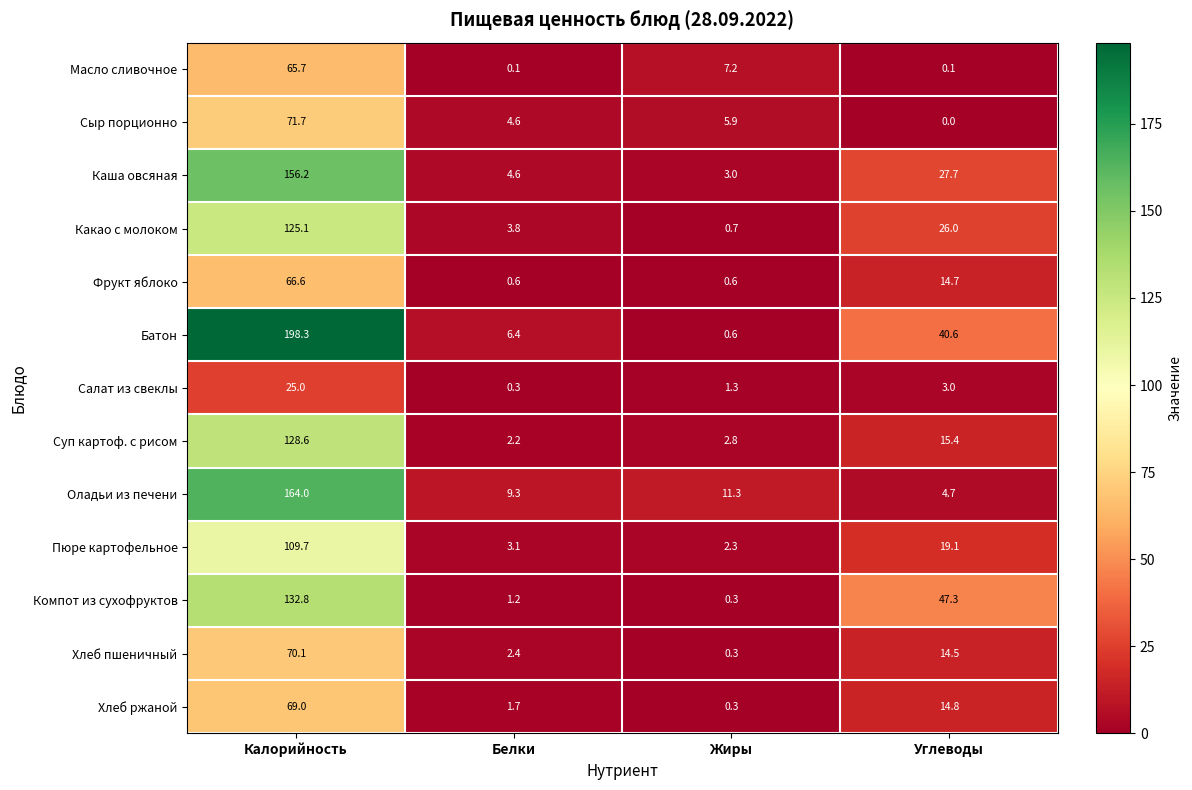

Is it true that Суп картоф. с рисом equals 216.4 at Калорийность?

False